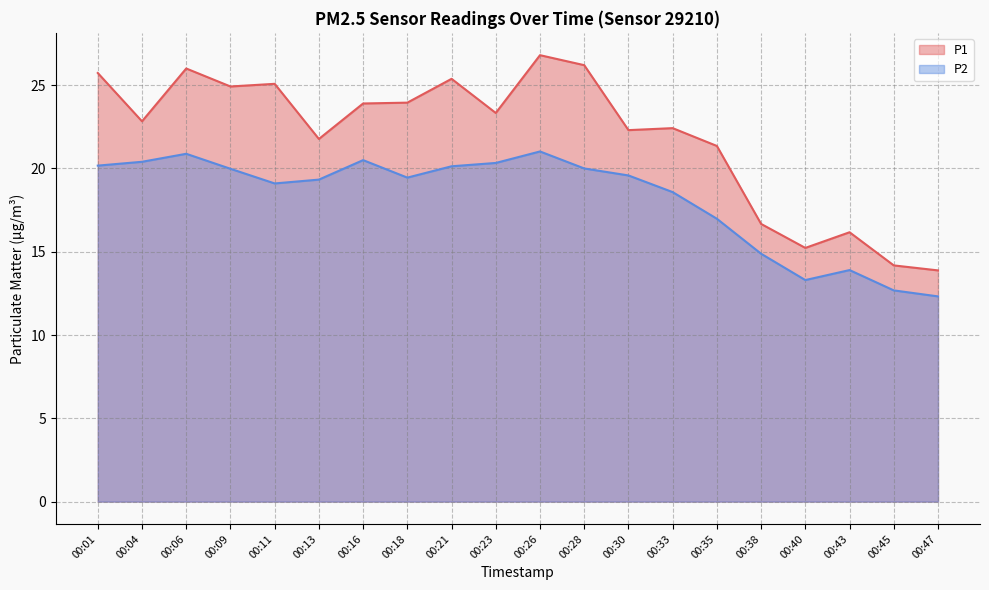

What is the value of the P2 point at the 20th from the left?

12.3